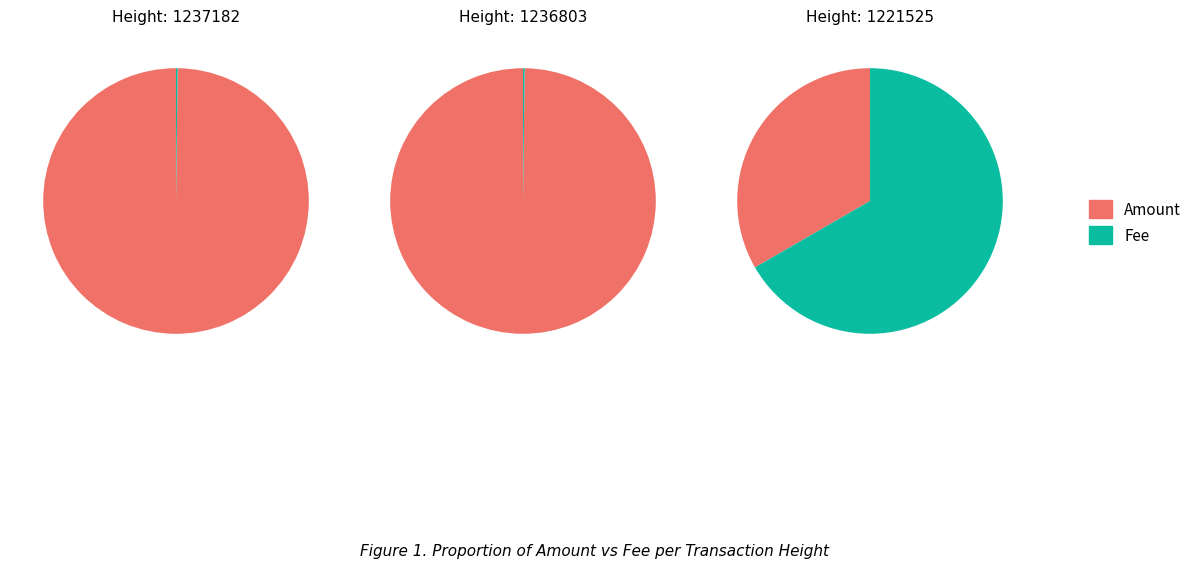

Do 1236803 and 1237182 together represent more than half of the pie?

Yes